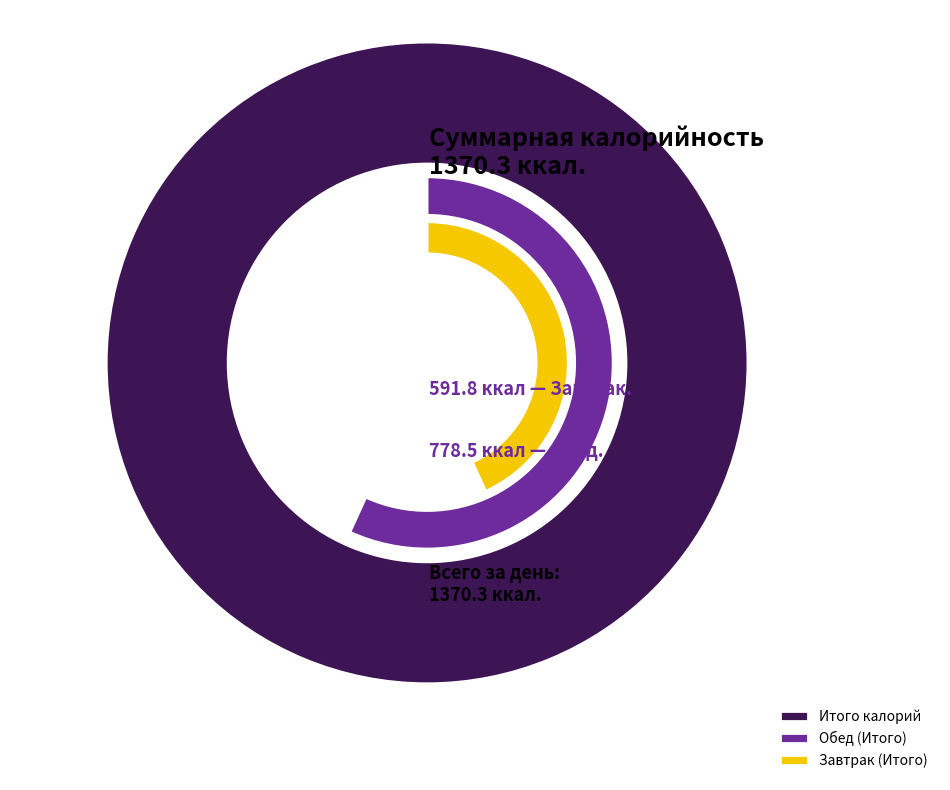

How much of the chart is everything except Обед (Итого)?

43.2%